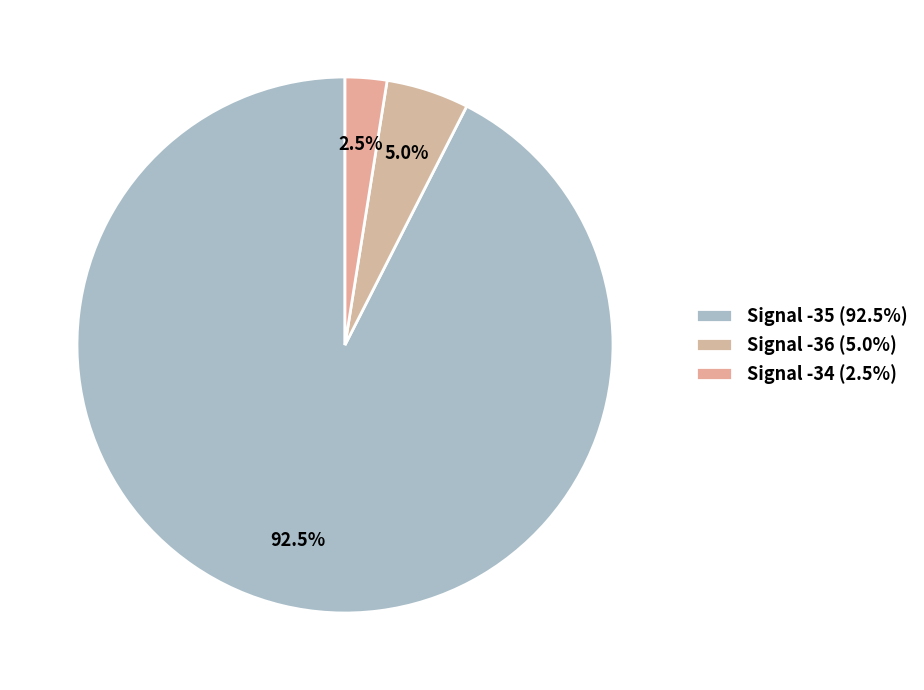

How many segments does this pie chart have?

3